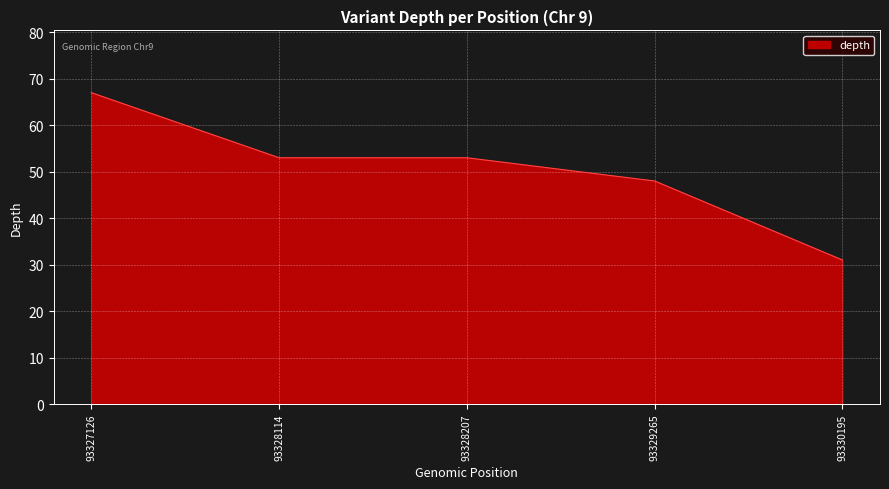

What is the change in value from 93328207 to 93330195?

-22